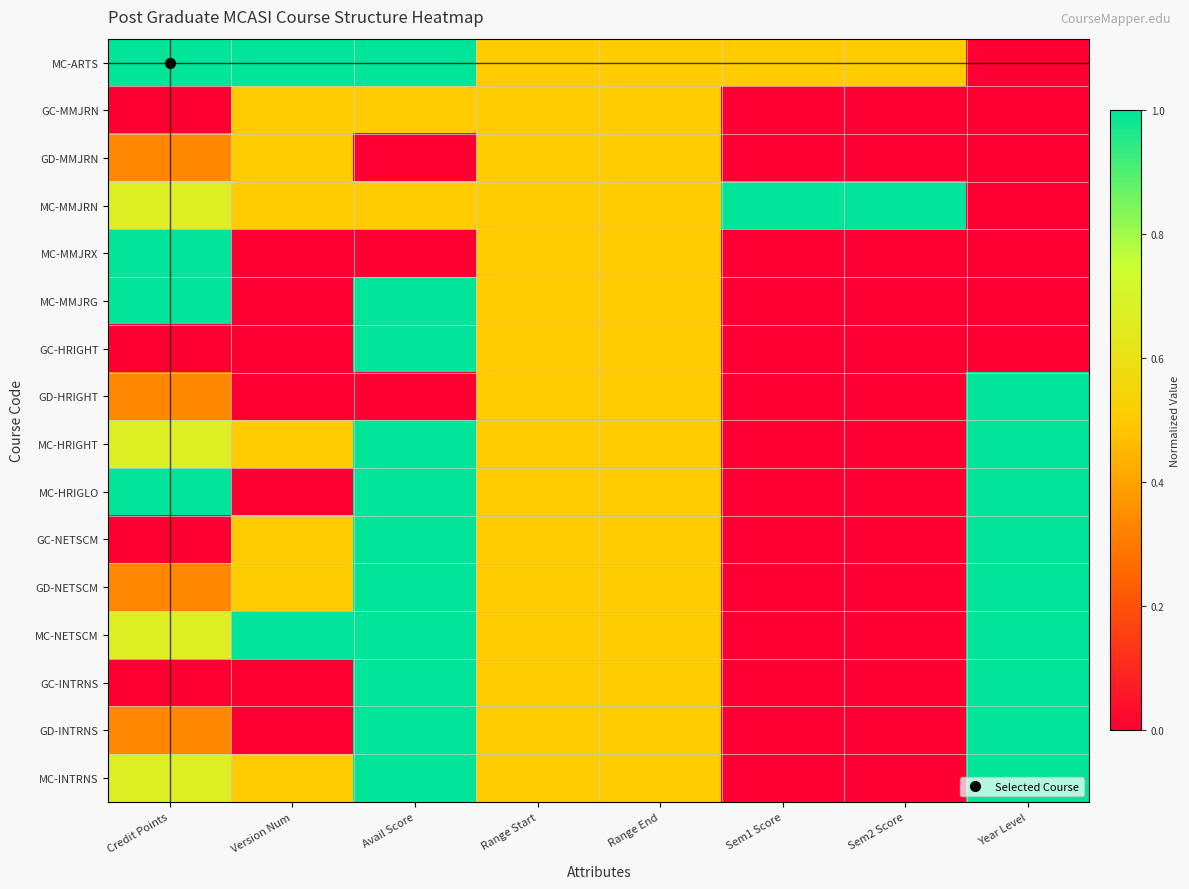

Rank the series by their maximum value, from highest to lowest.

MC-ARTS, MC-MMJRN, MC-MMJRX, MC-MMJRG, GC-HRIGHT, GD-HRIGHT, MC-HRIGHT, MC-HRIGLO, GC-NETSCM, GD-NETSCM, MC-NETSCM, GC-INTRNS, GD-INTRNS, MC-INTRNS, GC-MMJRN, GD-MMJRN